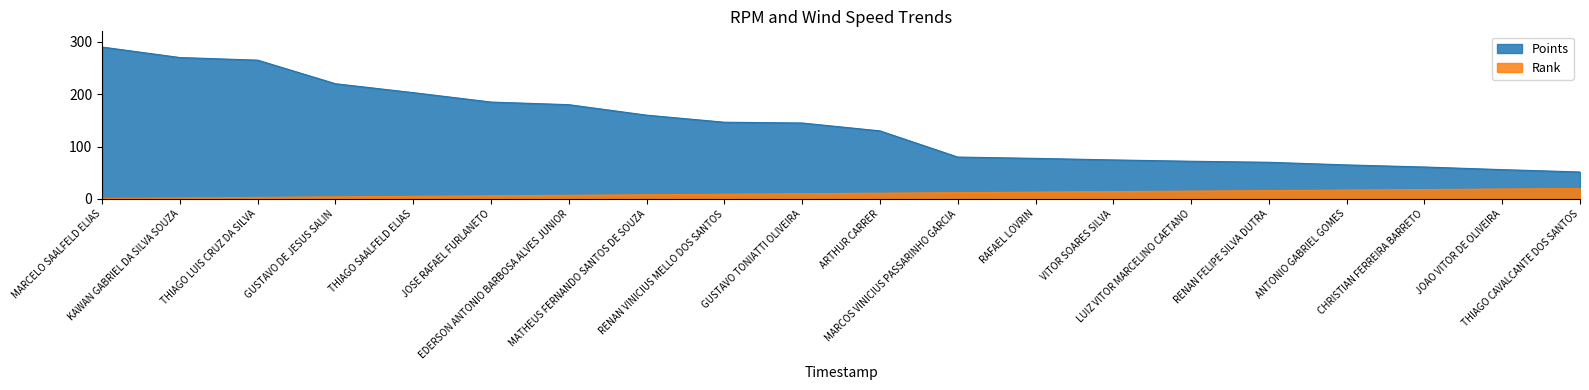

How many lines are shown in the chart?

2